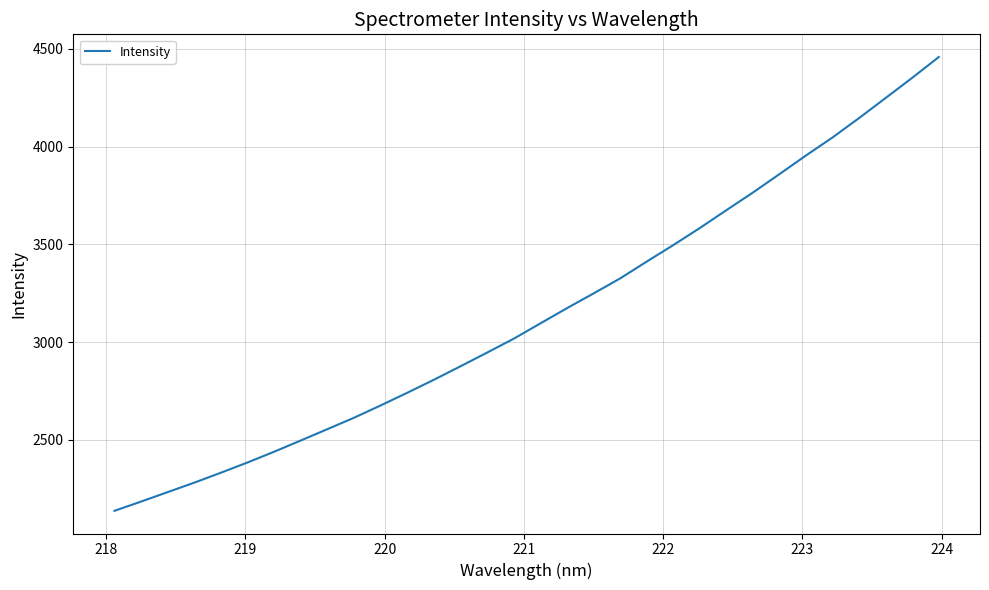

What is the maximum value shown in the chart?

4458.5